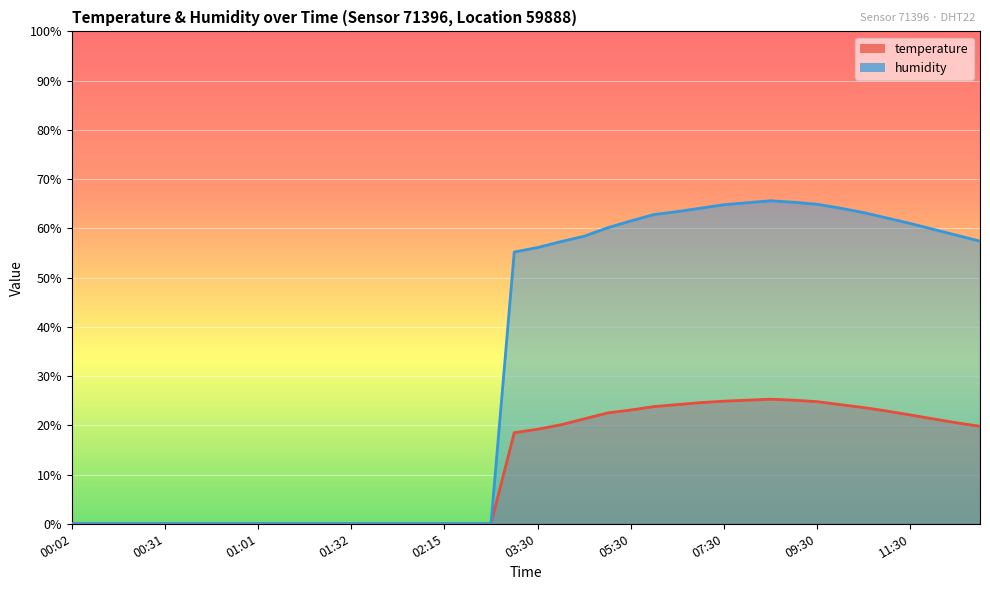

True or false: humidity and temperature cross at least once.

False